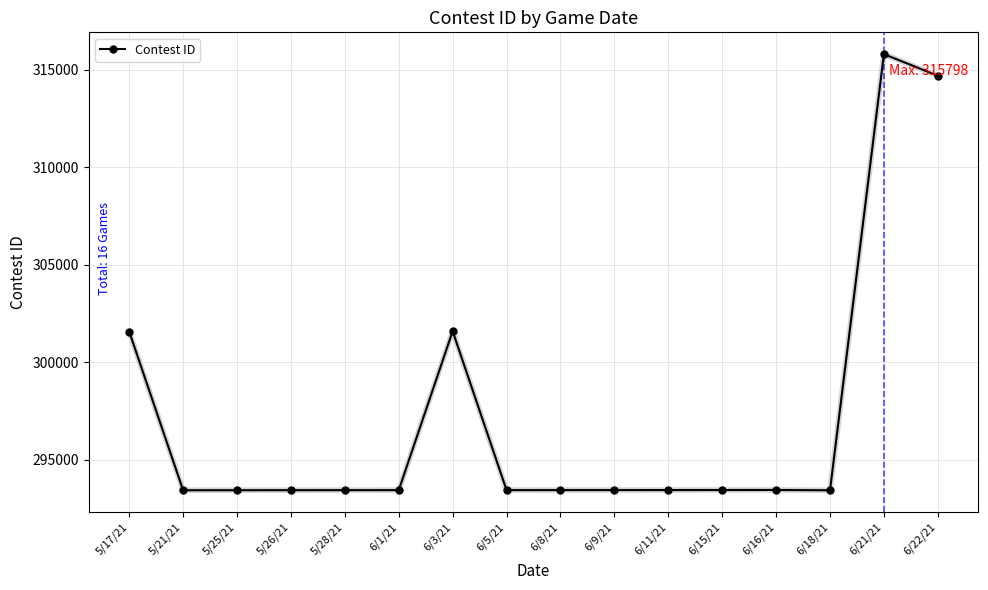

True or false: the data has more than 1 interior local peaks.

True